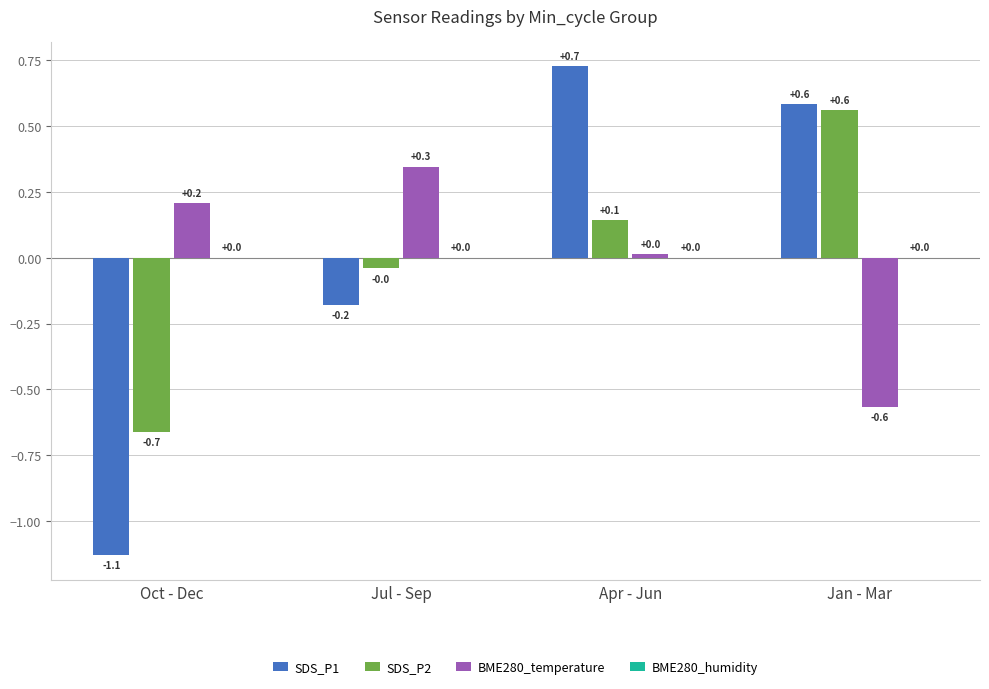

What is the label of the 4th bar from the left?

Jan - Mar